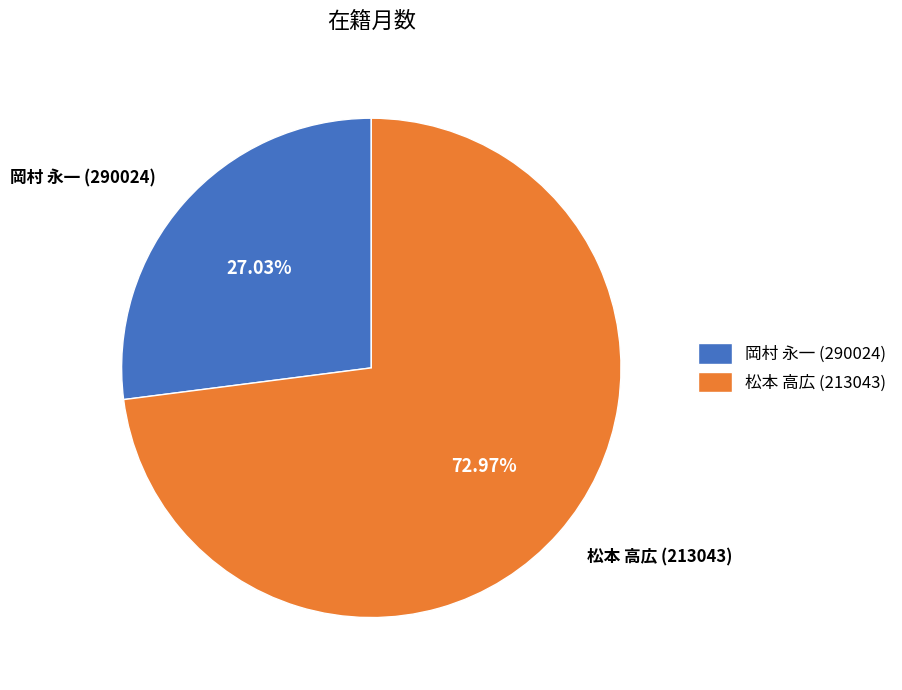

What is the ratio of the value at 松本 高広 (213043) to the value at 岡村 永一 (290024)?

2.7